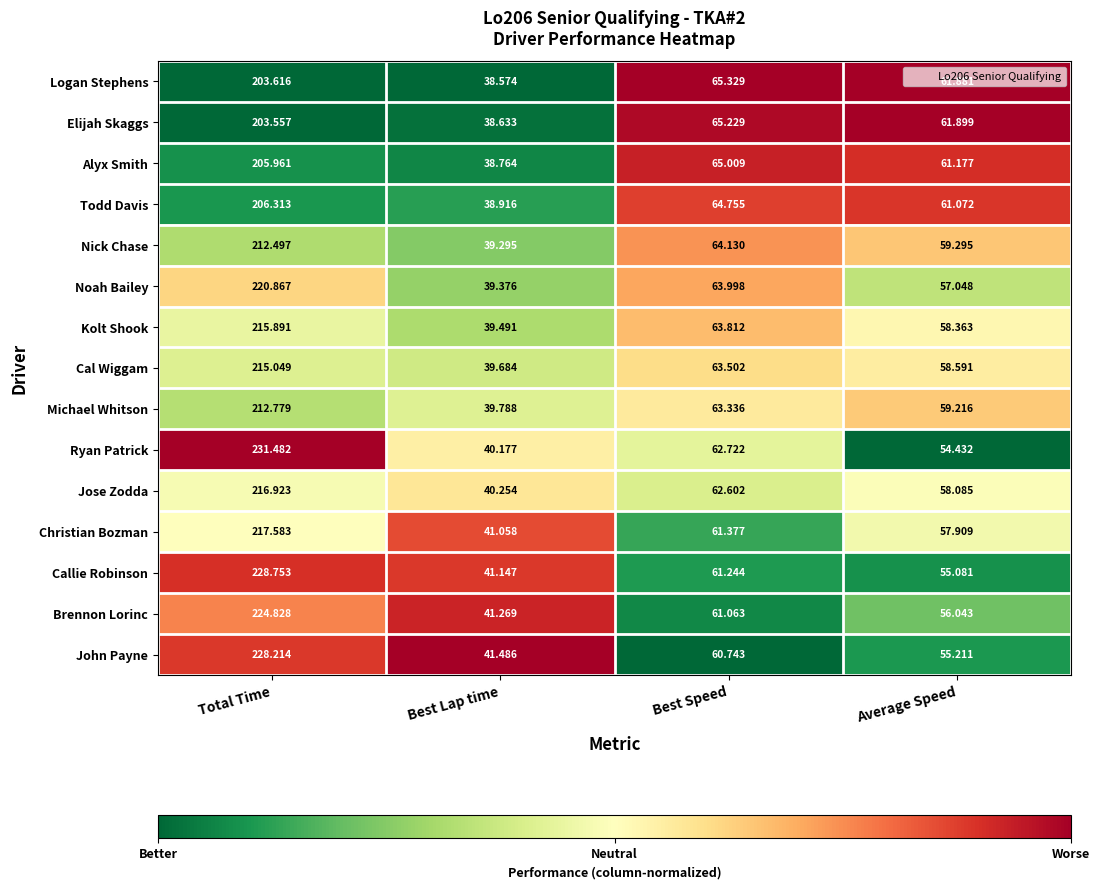

At which category does the chart reach its minimum across all series?

Best Lap time